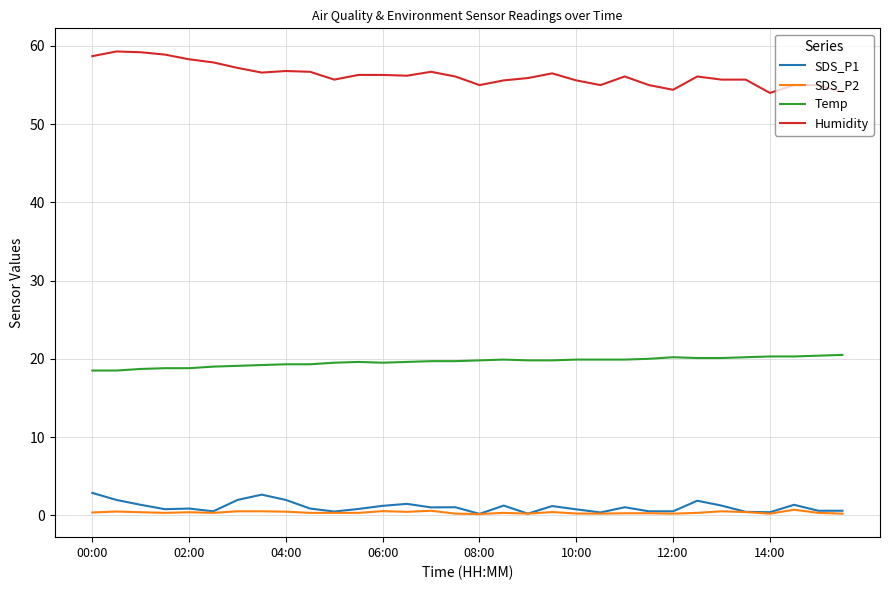

Which series has the largest total across all categories?

Humidity